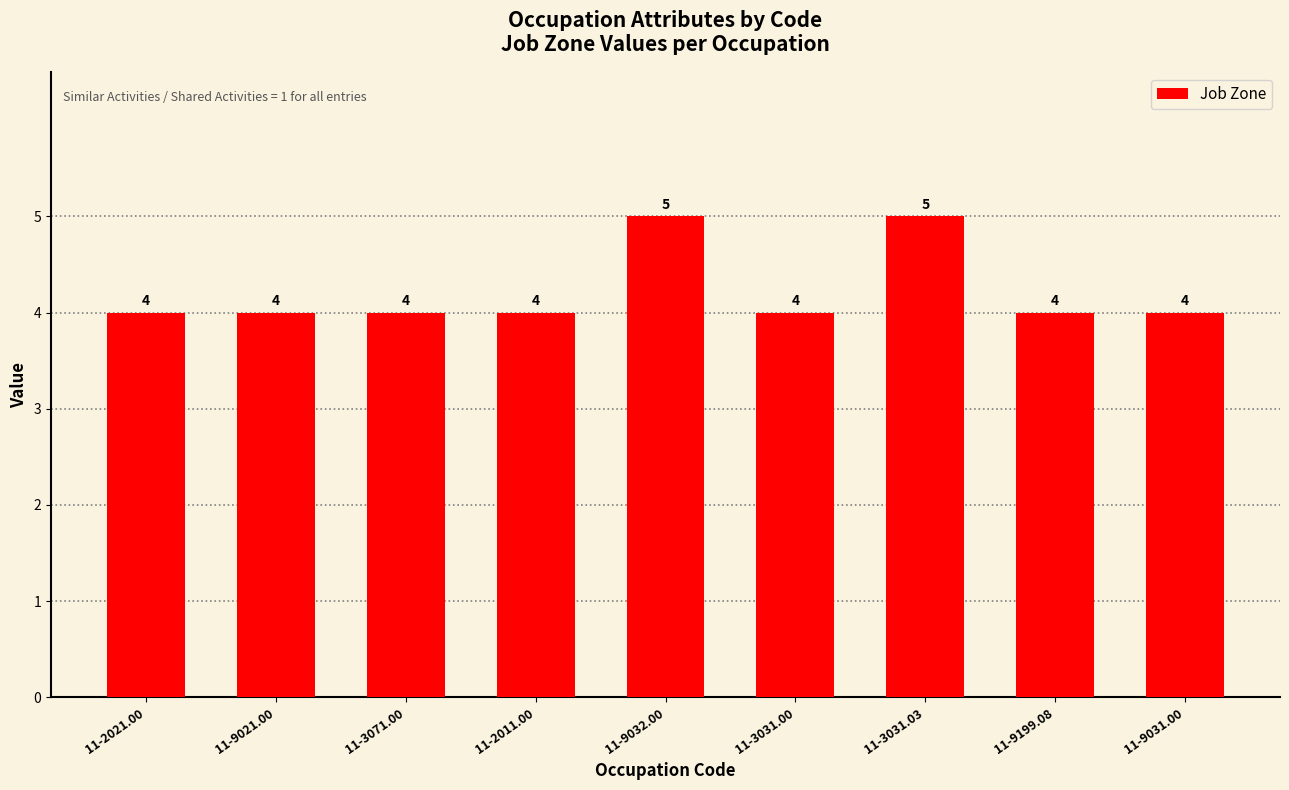

How many values exceed 4?

2